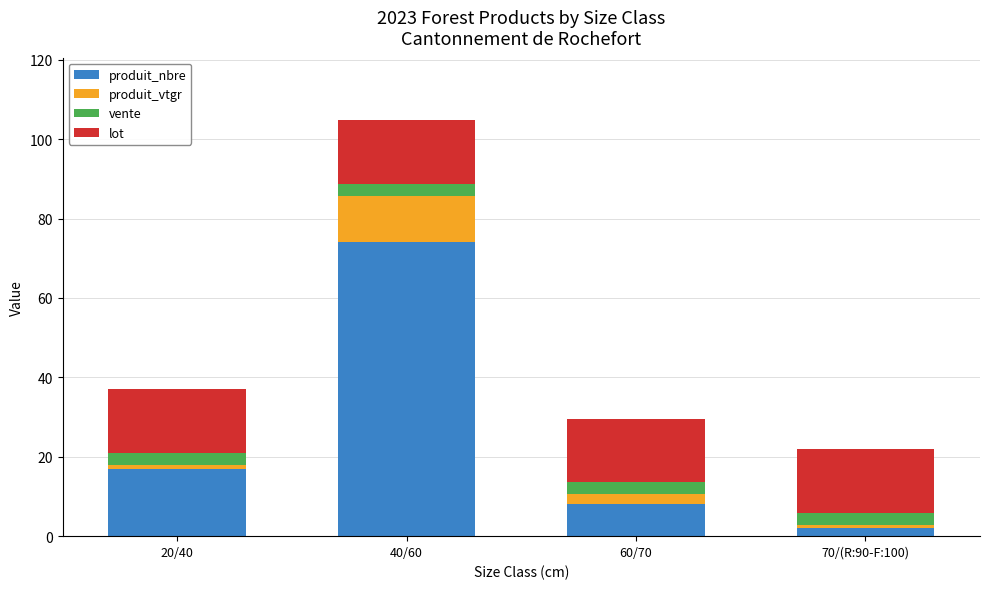

What is the maximum value for produit_nbre?

74.0